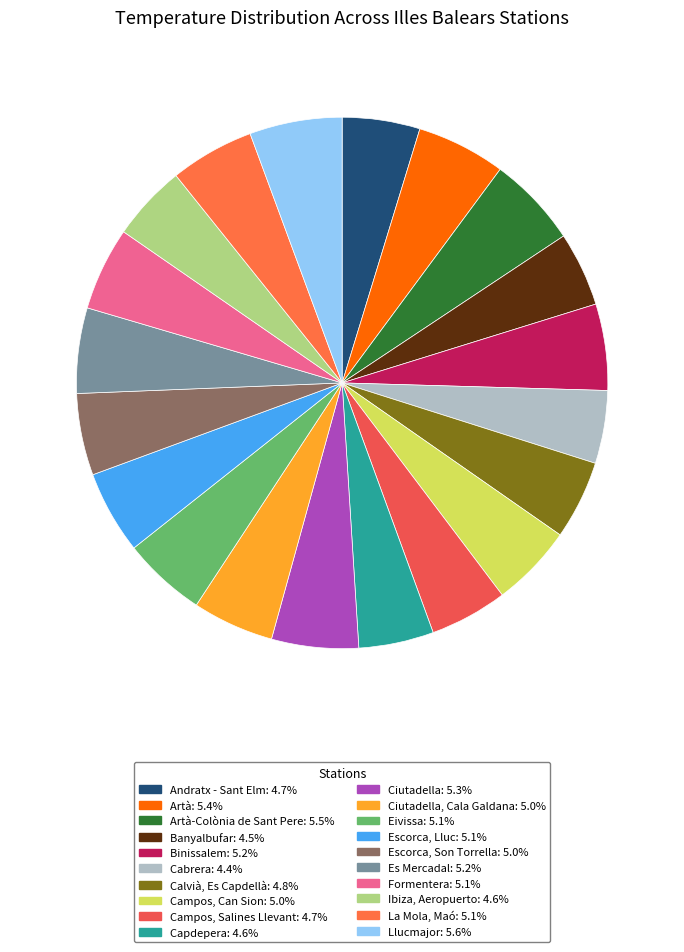

How many segments does this pie chart have?

20